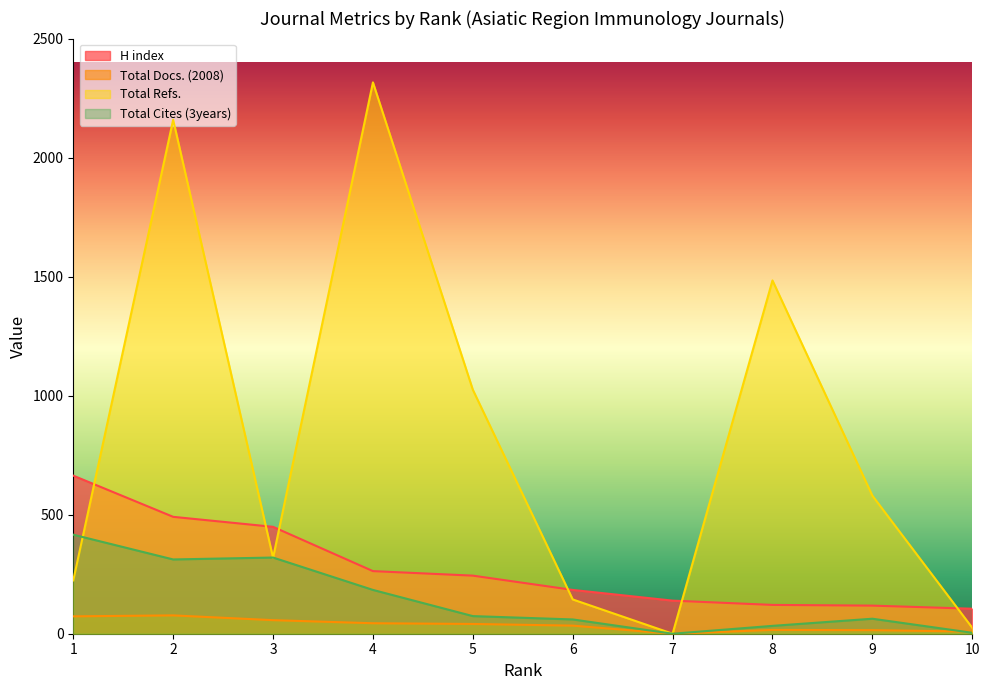

What is the total value across all series at 4?

2807